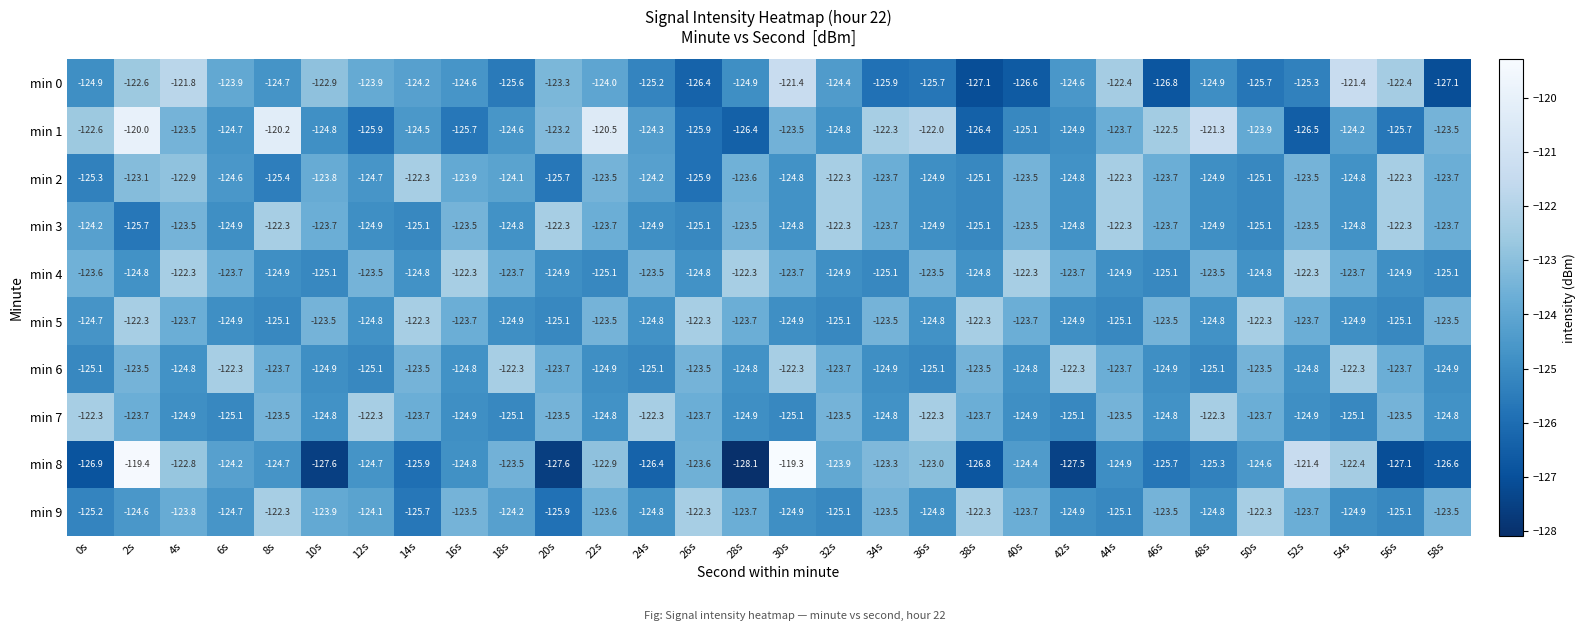

What is the difference between the second highest and second lowest values in the min 7 series?

2.8